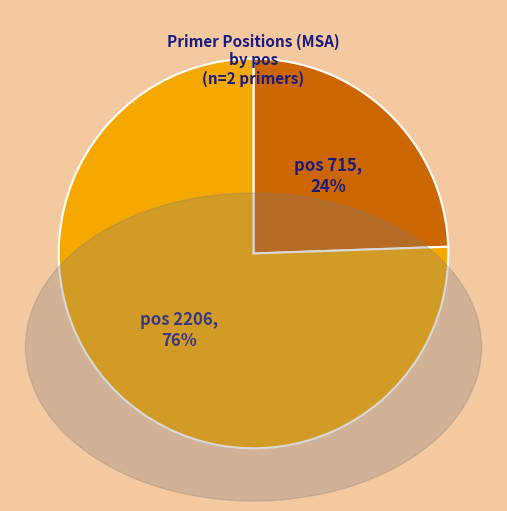

Count the number of slices in the pie.

2